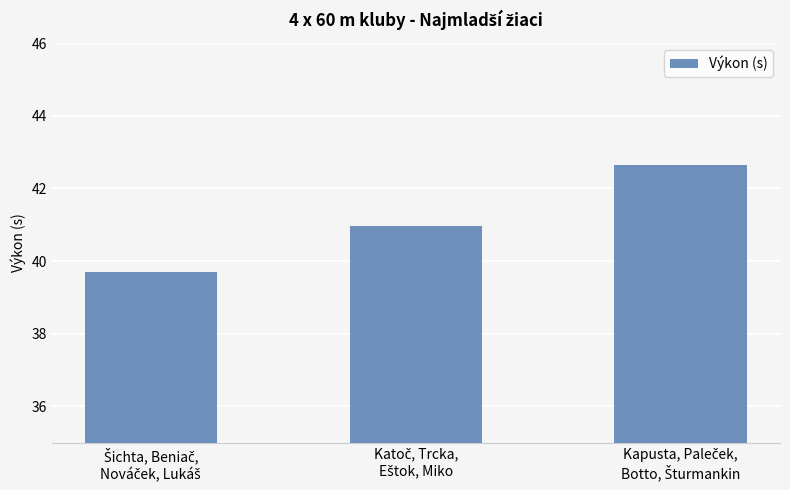

What is the smallest value displayed?

39.7